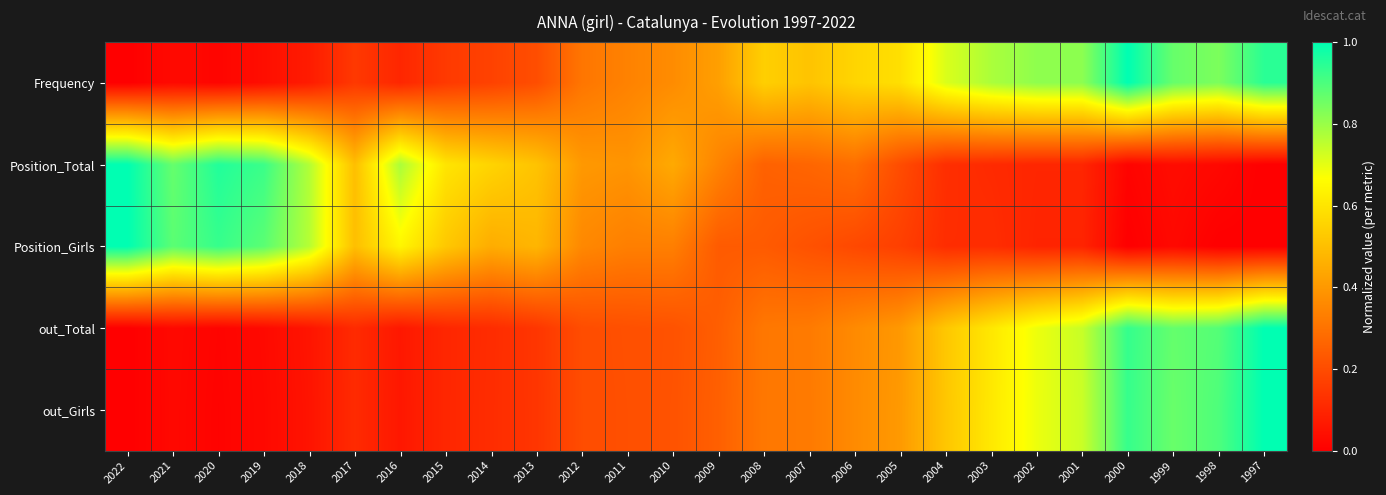

Rank the series by their maximum value, from highest to lowest.

Frequency, Position_Total, Position_Girls, out_Total, out_Girls